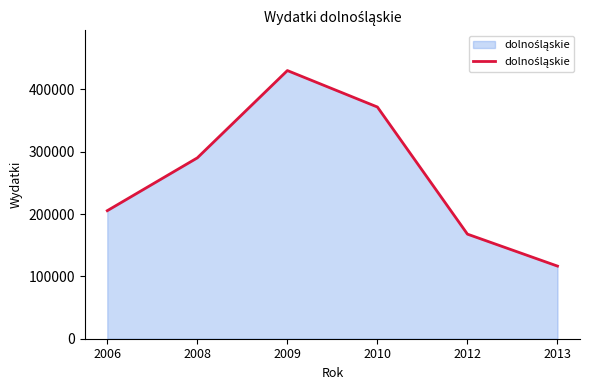

List the labels in order of value, largest first.

2009, 2010, 2008, 2006, 2012, 2013